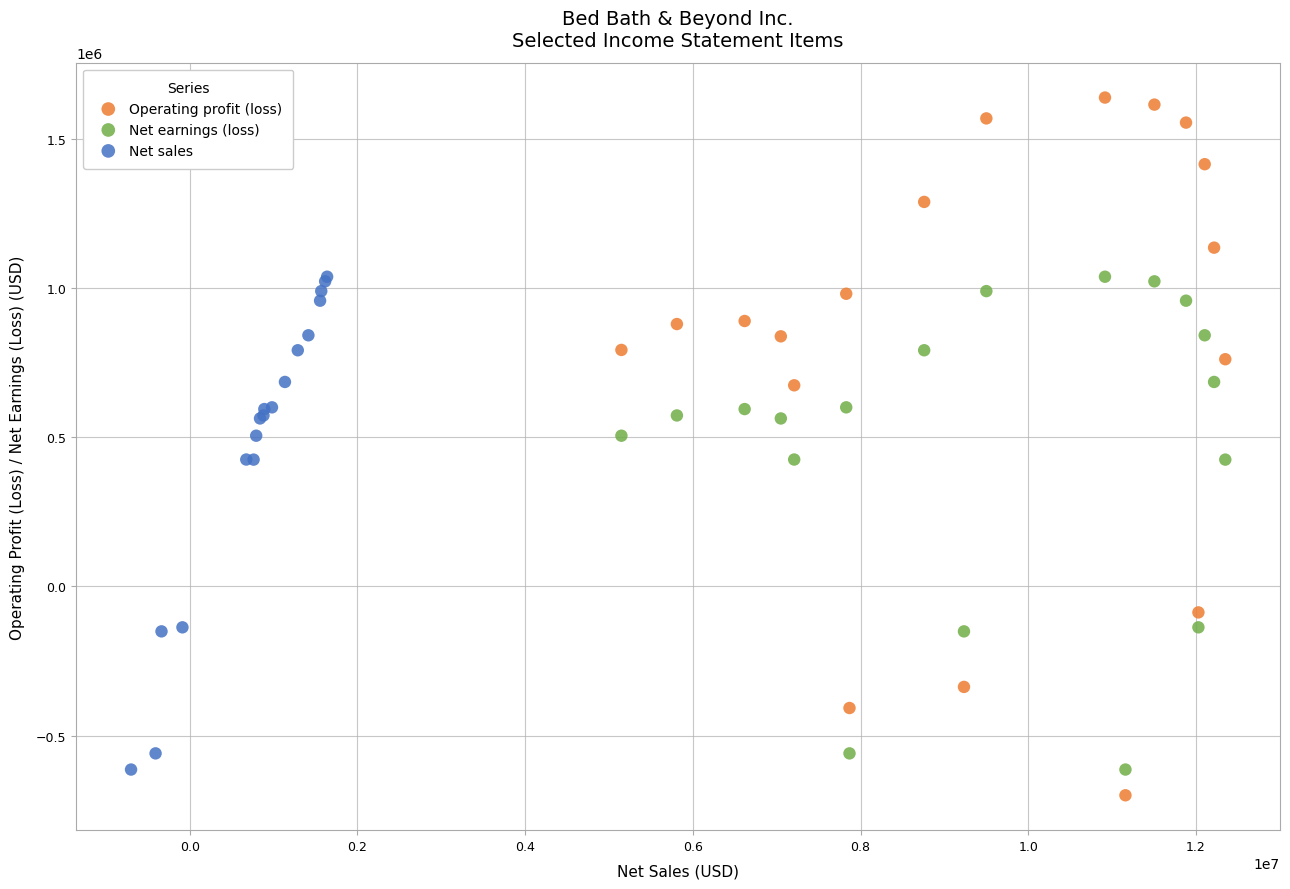

Which series has the widest spread of Y values?

Operating profit (loss)